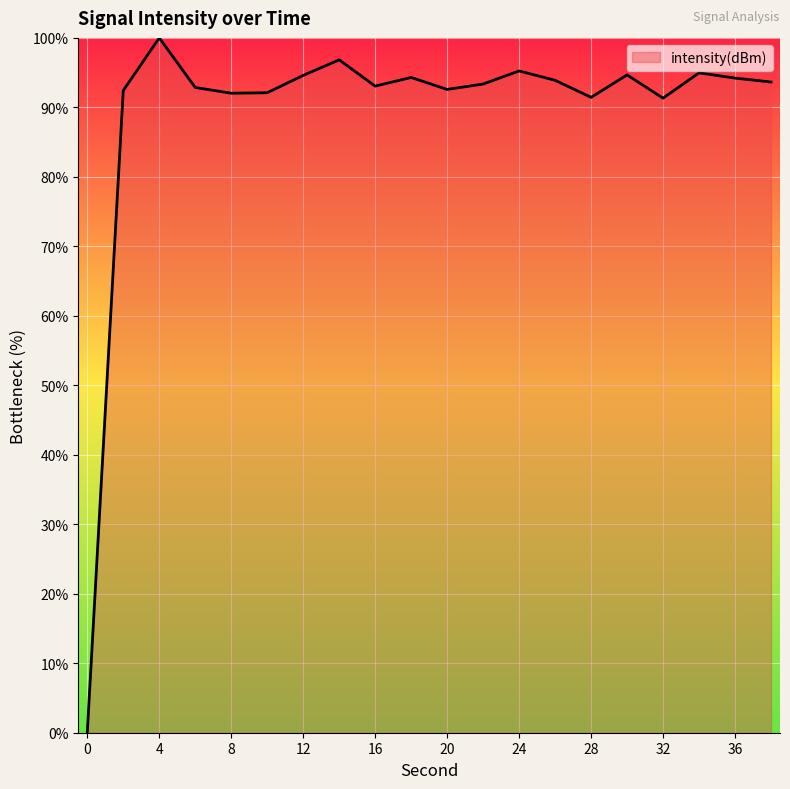

What is the greatest value displayed?

100.0